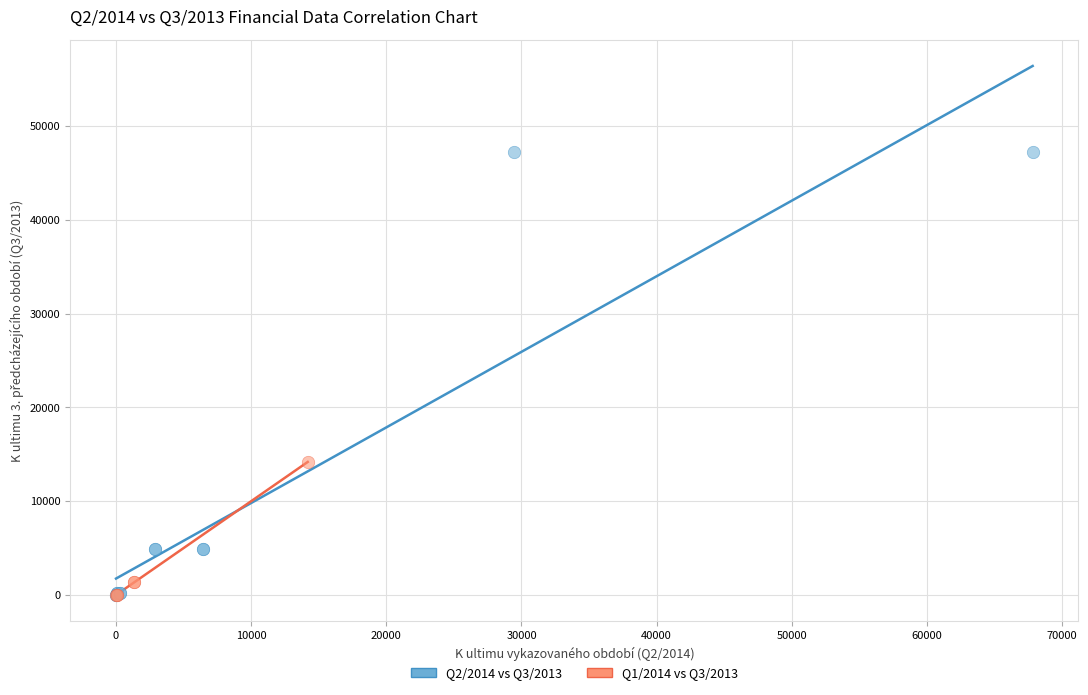

Which series contains the highest Y value?

Q2/2014 vs Q3/2013